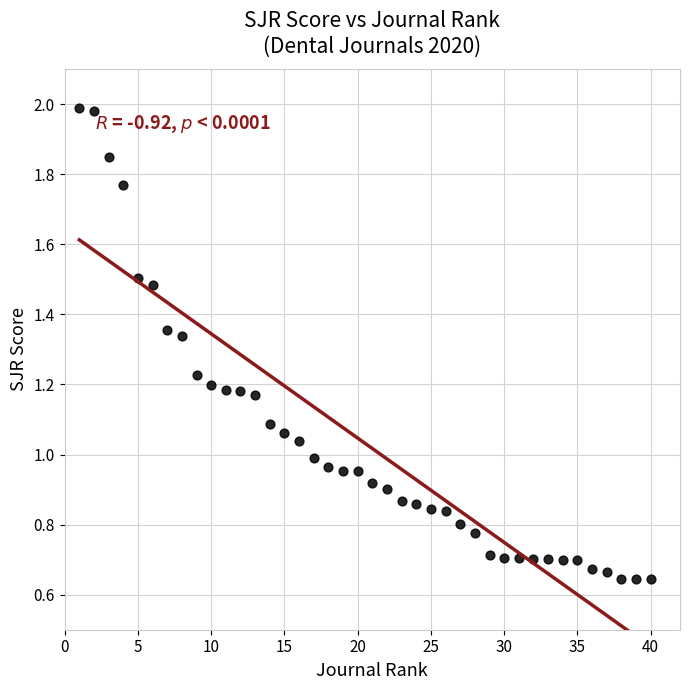

What is the range of X values (max minus min)?

39.0